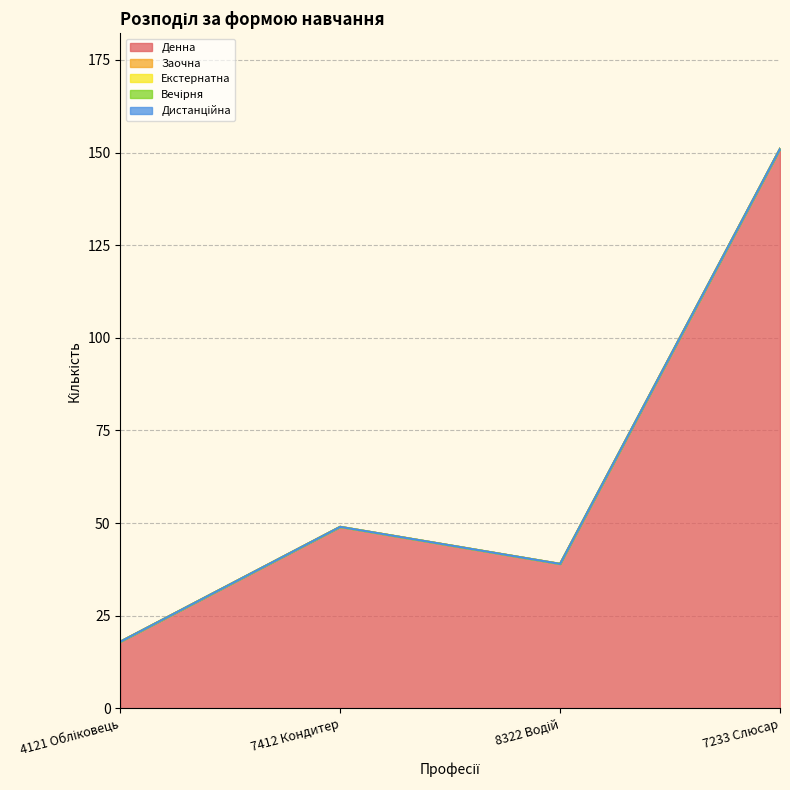

Reading right to left, transcribe all the data shown in this chart.

Денна: 7233 Слюсар=151	8322 Водій=39	7412 Кондитер=49	4121 Обліковець=18
Заочна: 7233 Слюсар=0	8322 Водій=0	7412 Кондитер=0	4121 Обліковець=0
Екстернатна: 7233 Слюсар=0	8322 Водій=0	7412 Кондитер=0	4121 Обліковець=0
Вечірня: 7233 Слюсар=0	8322 Водій=0	7412 Кондитер=0	4121 Обліковець=0
Дистанційна: 7233 Слюсар=0	8322 Водій=0	7412 Кондитер=0	4121 Обліковець=0